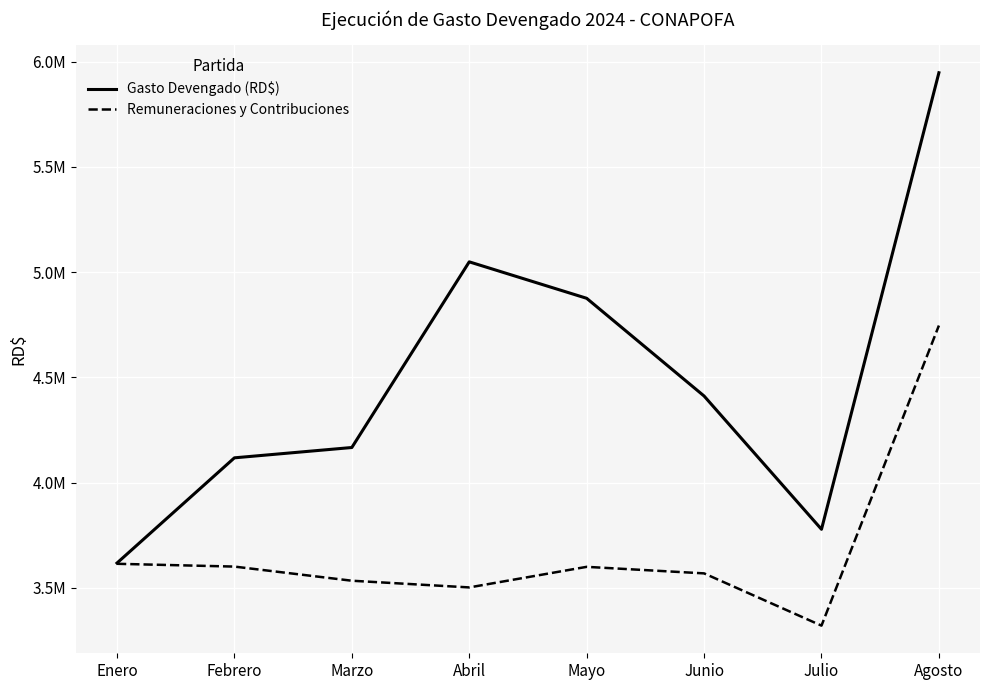

True or false: Gasto Devengado (RD$) and Remuneraciones y Contribuciones intersect in this chart.

False